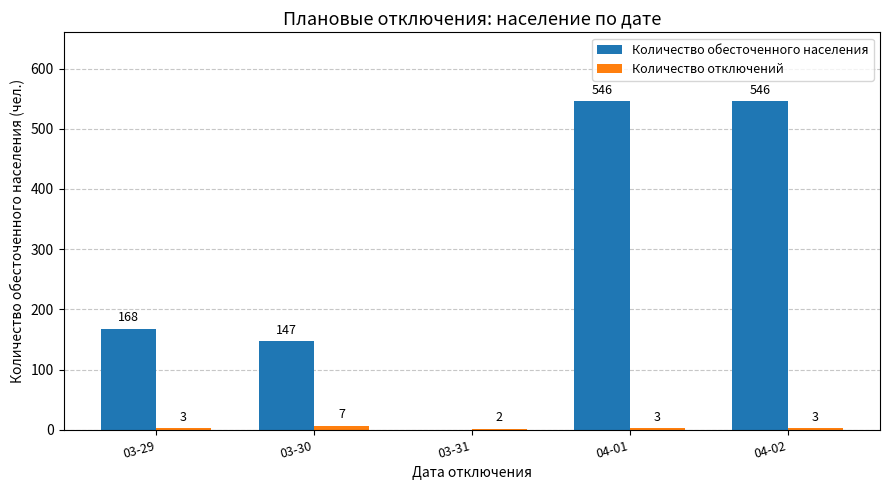

Which series has the largest total across all categories?

Количество обесточенного населения